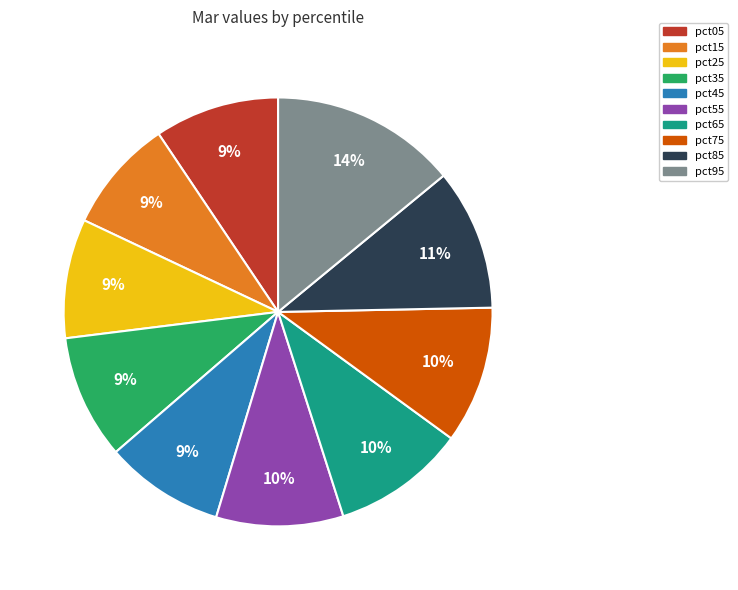

What percentage is the pct05 slice, to the nearest percent?

9%